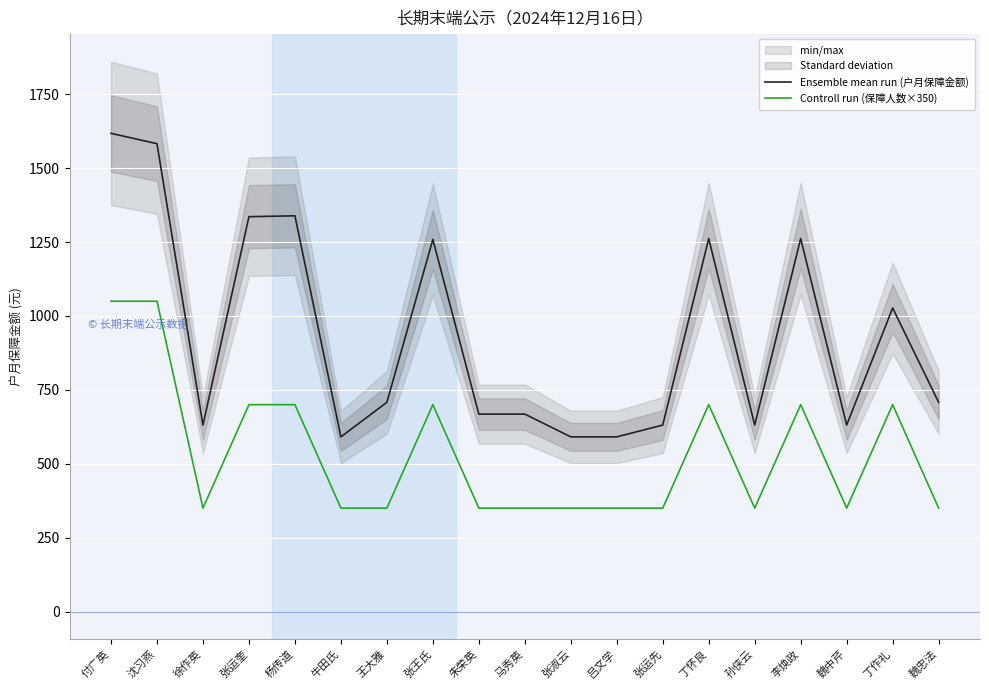

Reading left to right, what are all the values shown in this chart?

Ensemble mean run (户月保障金额): 1618	1583	631	1336	1339	591	708	1259	668	668	591	591	631	1262	631	1262	631	1027	708
Controll run (保障人数×350): 1050	1050	350	700	700	350	350	700	350	350	350	350	350	700	350	700	350	700	350